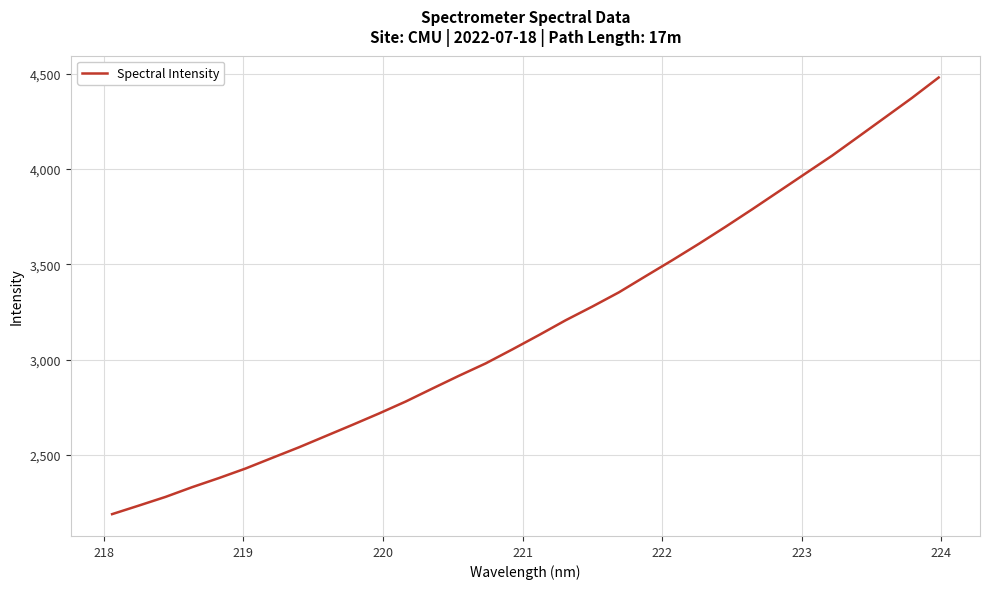

What is the difference between the maximum and minimum values?

2289.8